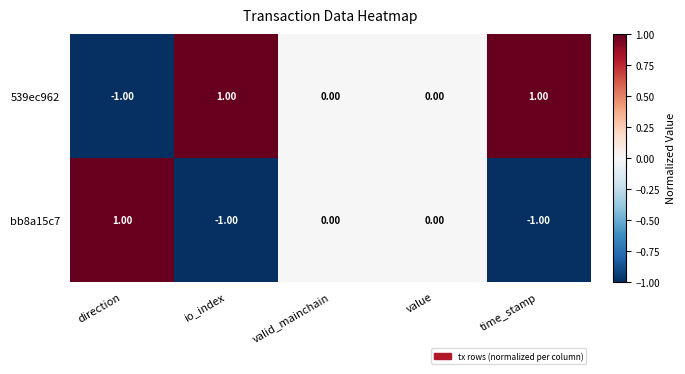

Is the value of bb8a15c7 at io_index greater than the value of 539ec962 at io_index?

No